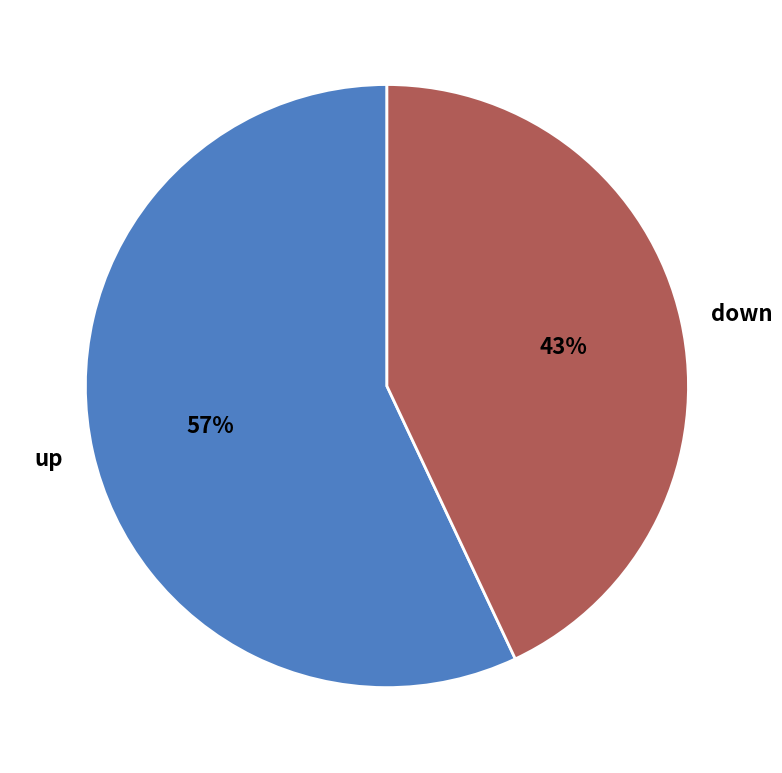

Which has a higher value, up or down?

up